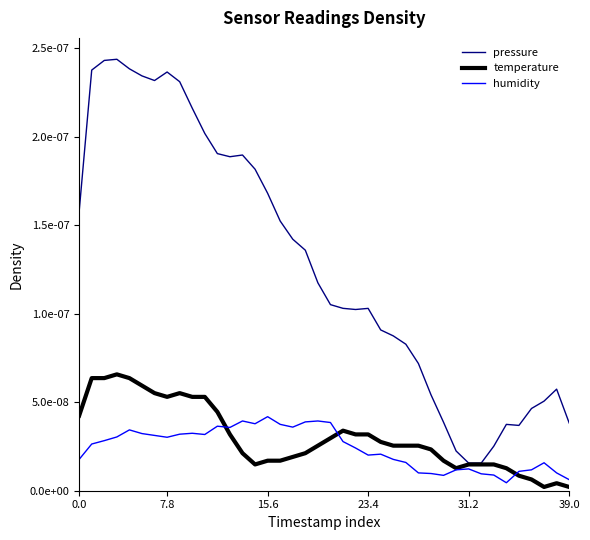

What are all the series names shown in the legend?

pressure, temperature, humidity